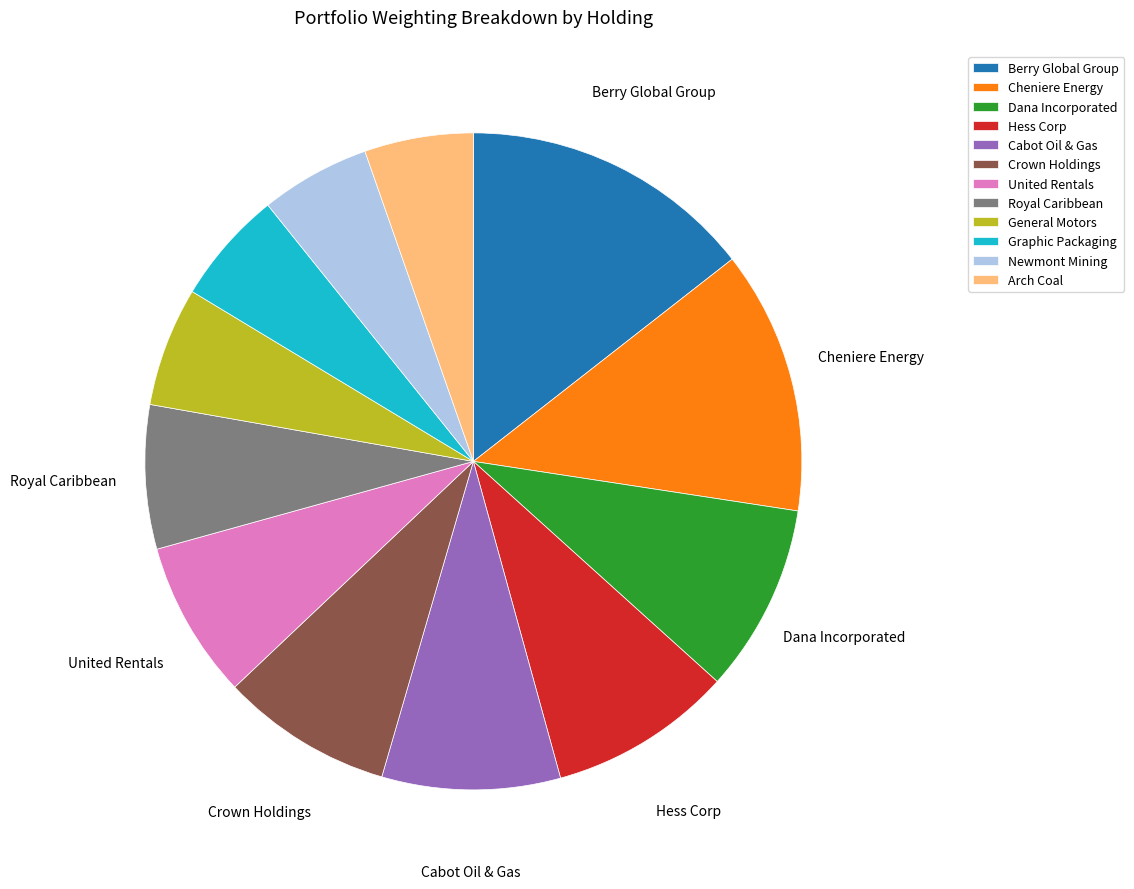

Between Cheniere Energy and Royal Caribbean, which is larger?

Cheniere Energy